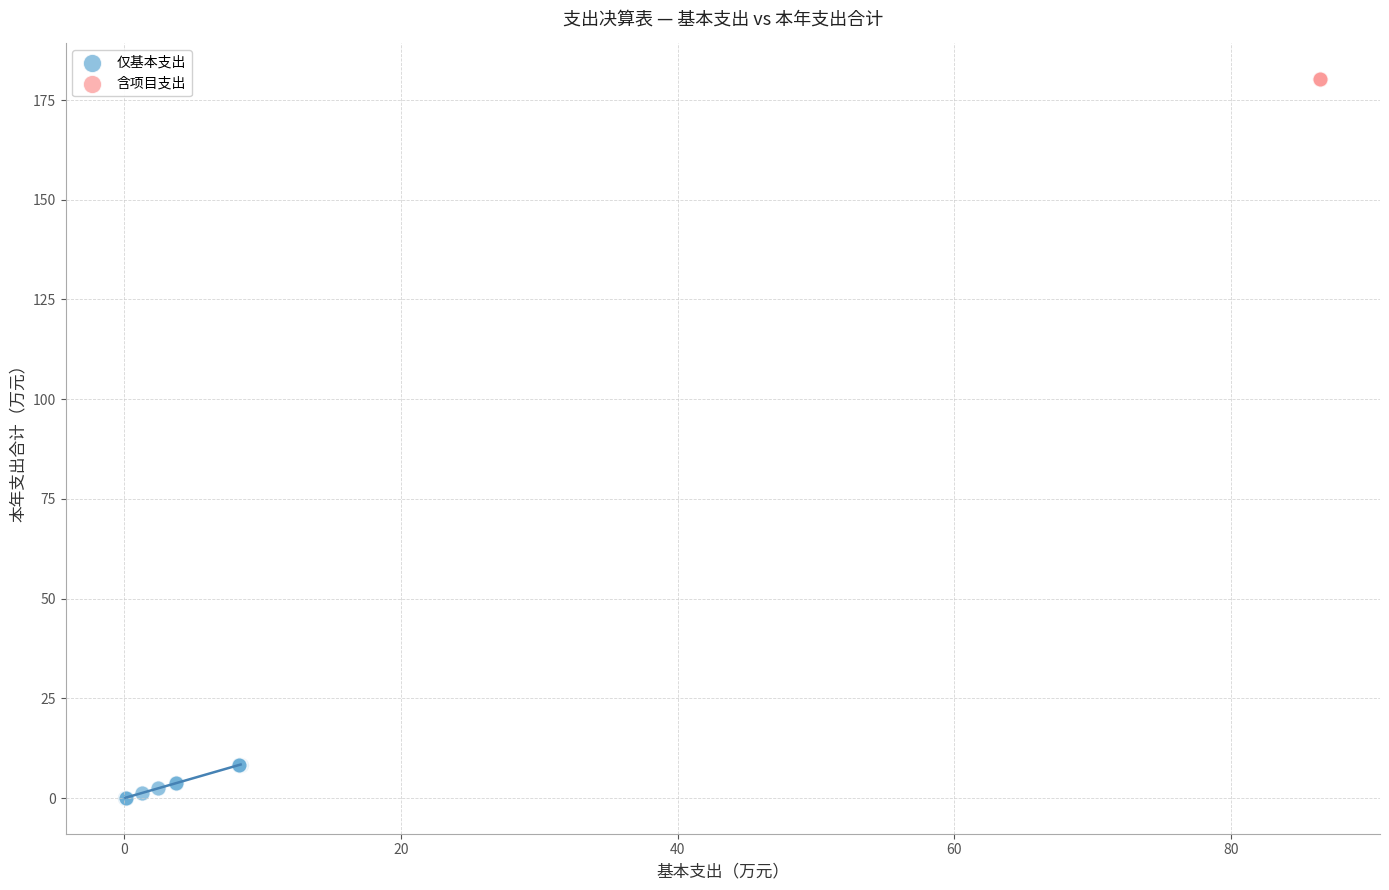

What are all the series names shown in the legend?

仅基本支出, 含项目支出